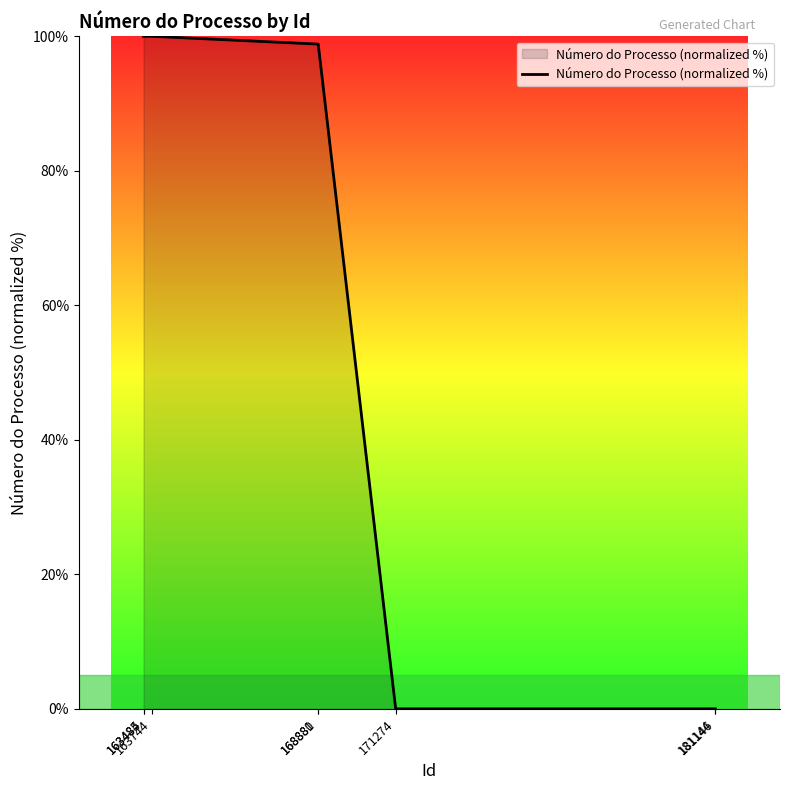

What is the difference between the maximum and minimum values?

100.0